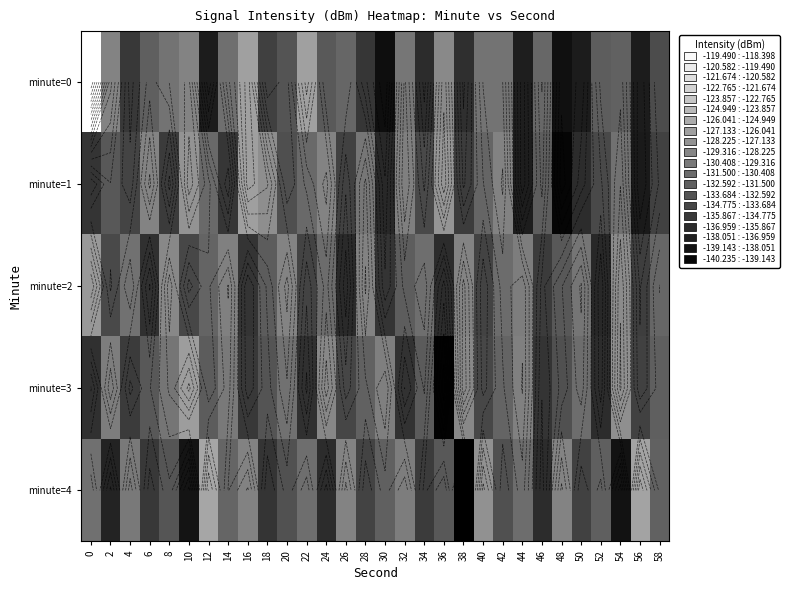

How many distinct data groups are displayed?

5